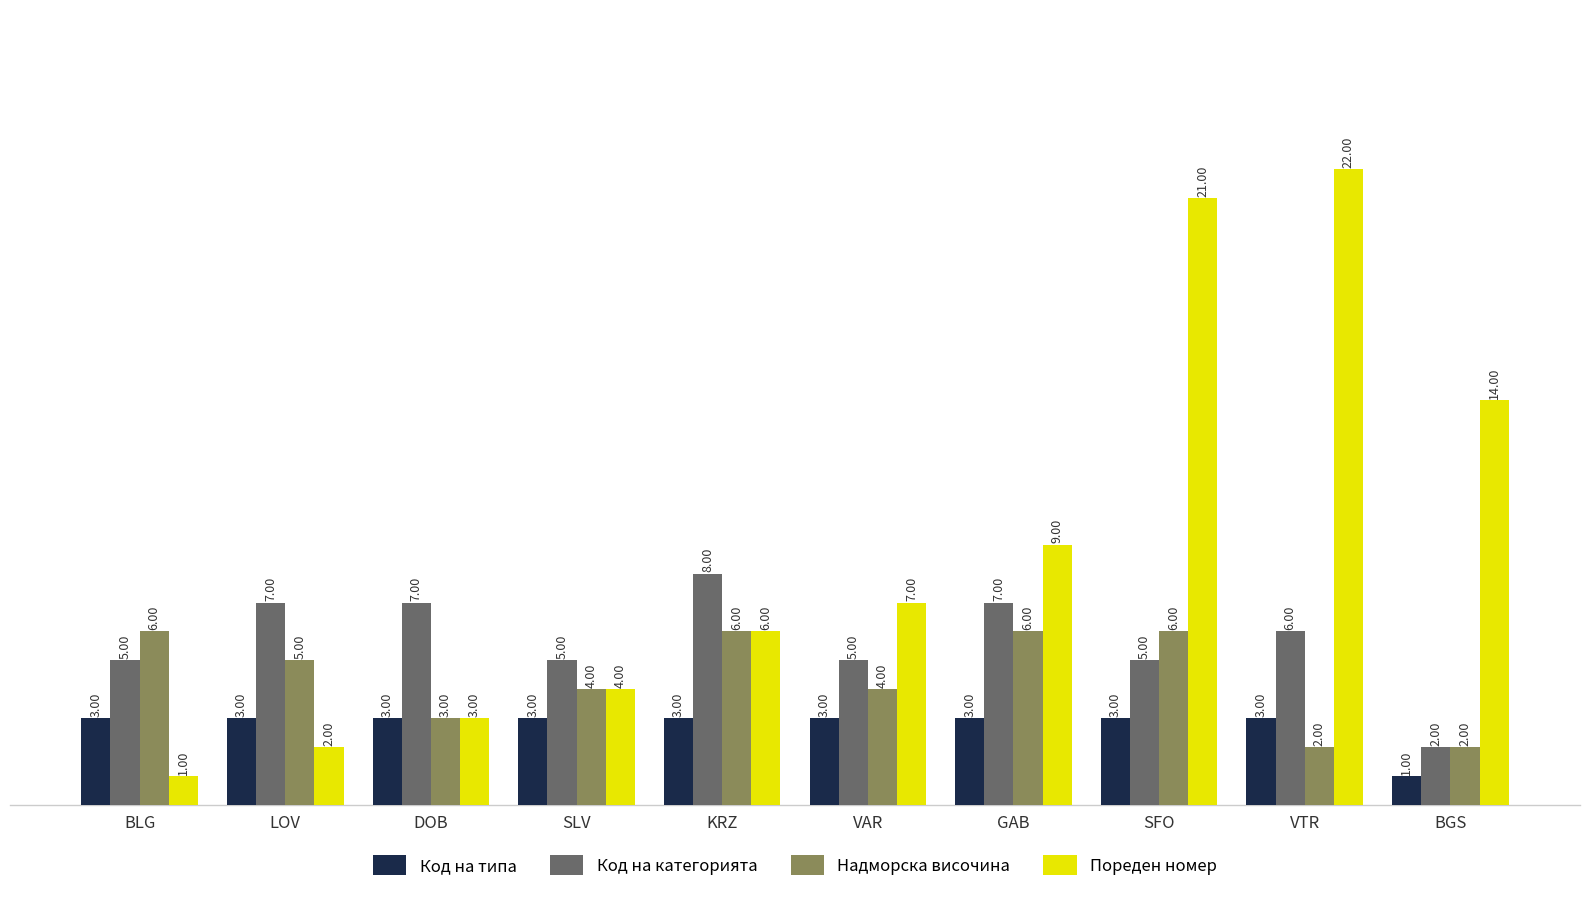

How many data points in Код на категорията are less than 6?

5